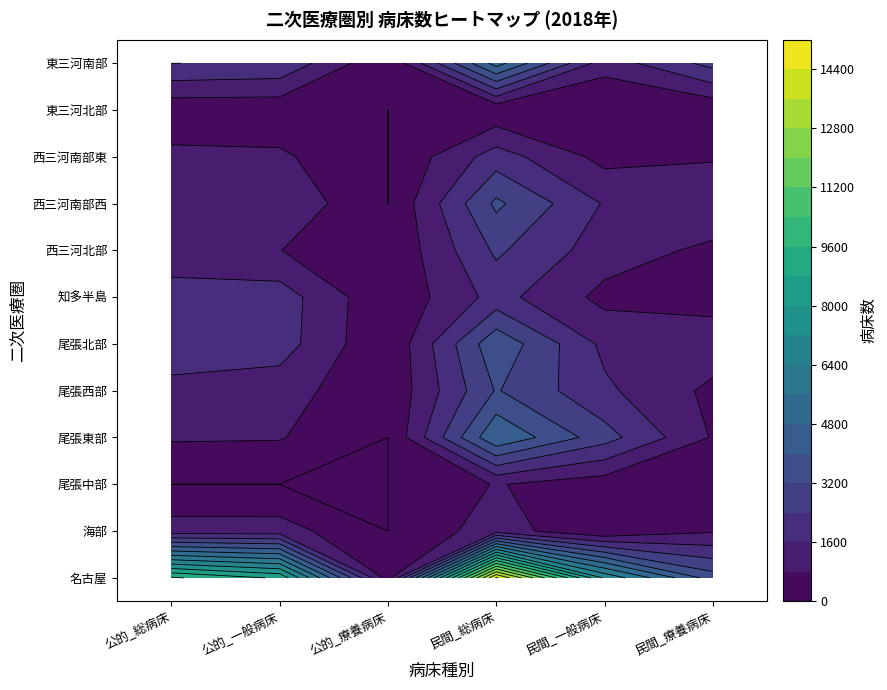

Is the value of 尾張東部 at 1 greater than the value of 東三河北部 at 5?

Yes